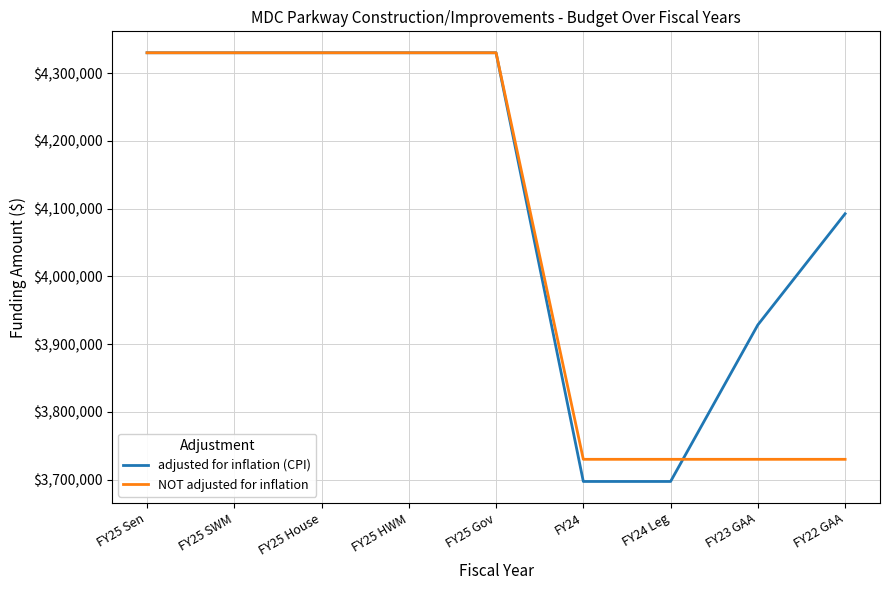

At how many categories does at least one series exceed 3952324?

6